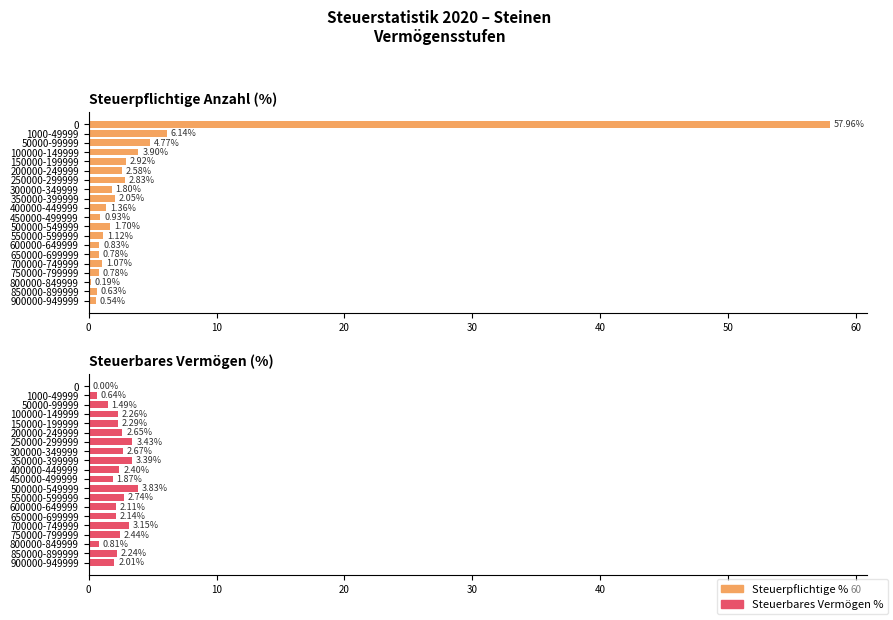

What is the value of the Steuerpflichtige % bar at the 8th from the left?

1.8